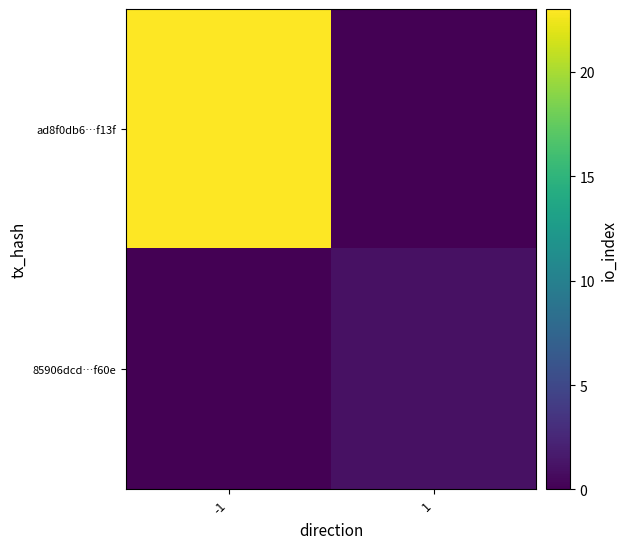

At which category is the sum across all series the highest?

-1